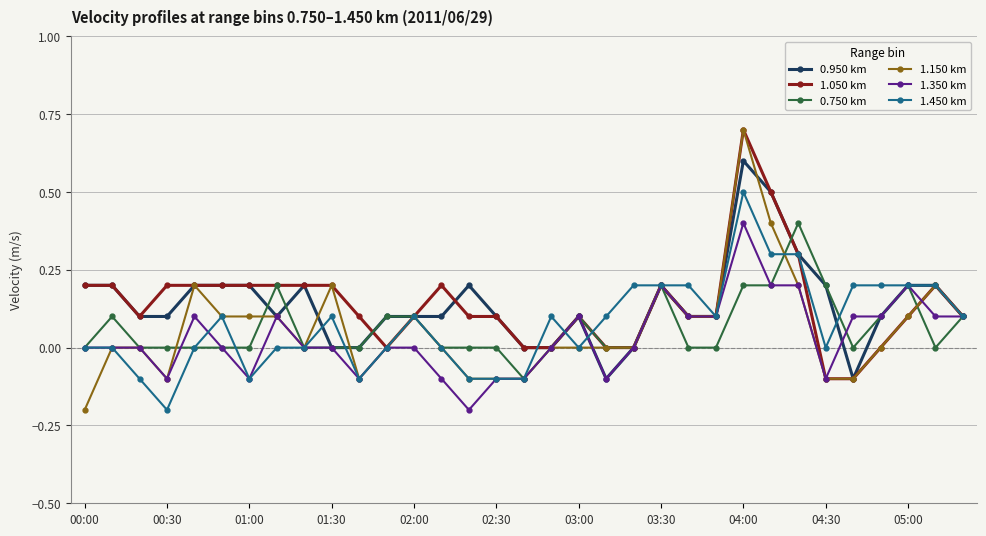

Which series has the largest range (max minus min)?

1.150 km